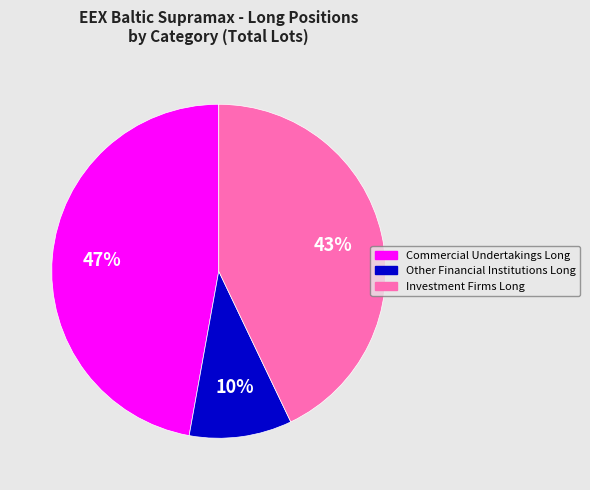

To the nearest percent, what percentage of the pie is Commercial Undertakings Long?

47%